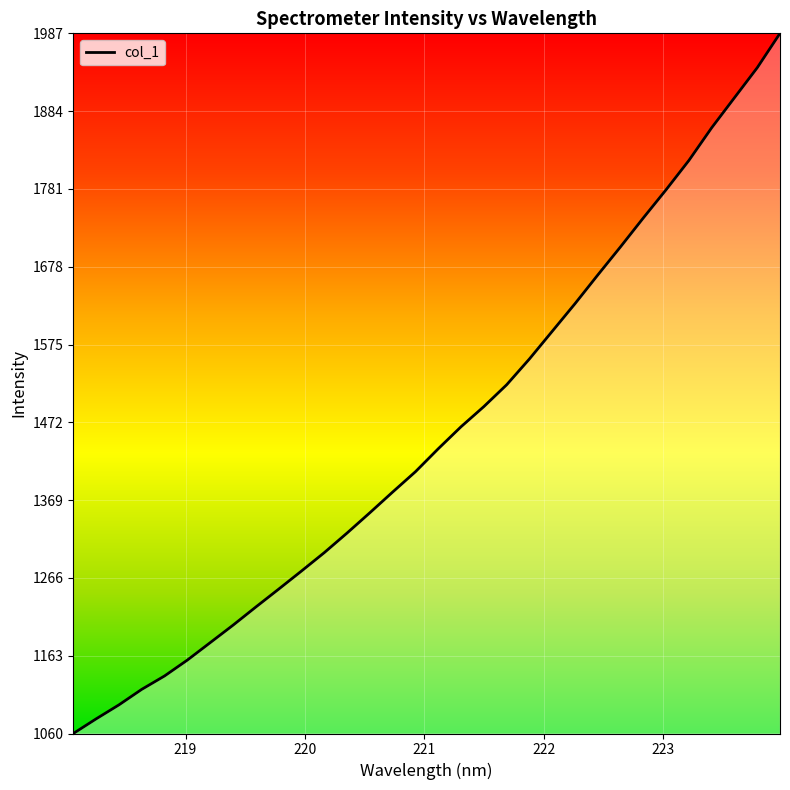

What is the difference between the maximum and minimum values?

927.4